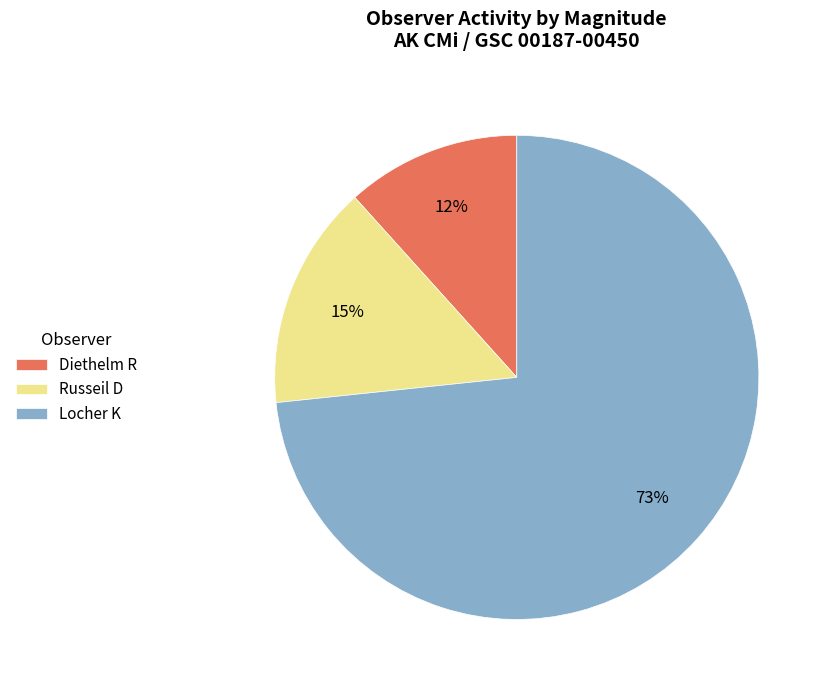

Count the number of slices in the pie.

3